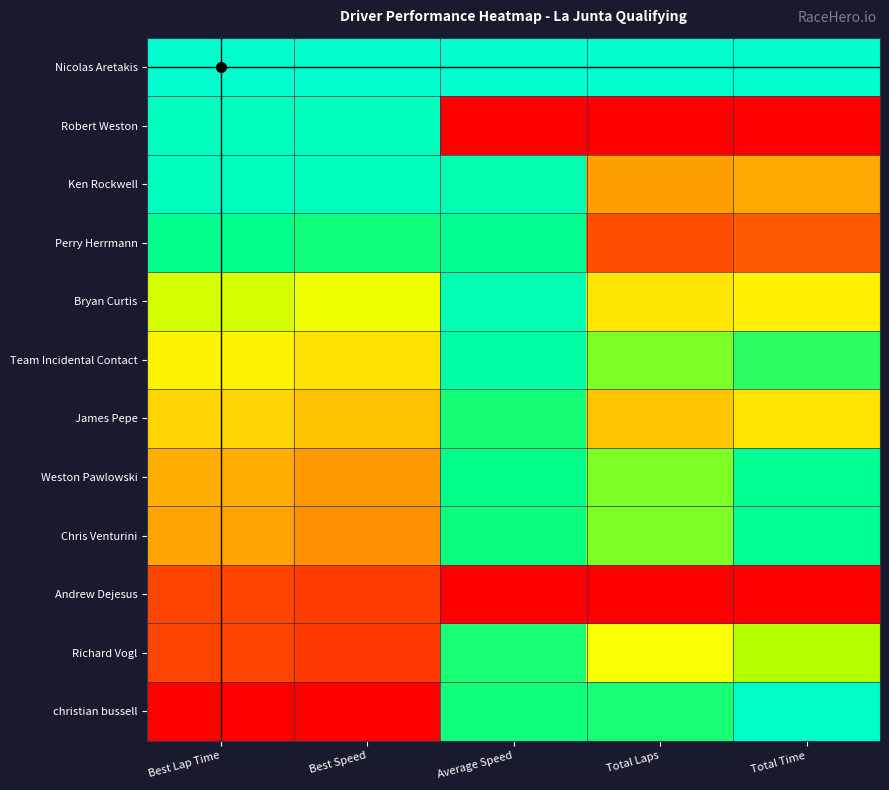

Reading left to right, extract all data points from this chart.

Nicolas Aretakis: Best Lap Time=1.0	Best Speed=1.0	Average Speed=1.0	Total Laps=1.0	Total Time=1.0
Robert Weston: Best Lap Time=1.0	Best Speed=1.0	Average Speed=0.0	Total Laps=0.0	Total Time=0.0
Ken Rockwell: Best Lap Time=1.0	Best Speed=1.0	Average Speed=0.9	Total Laps=0.3	Total Time=0.4
Perry Herrmann: Best Lap Time=0.9	Best Speed=0.8	Average Speed=0.9	Total Laps=0.2	Total Time=0.2
Bryan Curtis: Best Lap Time=0.6	Best Speed=0.6	Average Speed=0.9	Total Laps=0.5	Total Time=0.5
Team Incidental Contact: Best Lap Time=0.5	Best Speed=0.5	Average Speed=0.9	Total Laps=0.8	Total Time=0.8
James Pepe: Best Lap Time=0.5	Best Speed=0.4	Average Speed=0.8	Total Laps=0.4	Total Time=0.5
Weston Pawlowski: Best Lap Time=0.4	Best Speed=0.3	Average Speed=0.9	Total Laps=0.8	Total Time=0.9
Chris Venturini: Best Lap Time=0.3	Best Speed=0.3	Average Speed=0.8	Total Laps=0.8	Total Time=0.9
Andrew Dejesus: Best Lap Time=0.1	Best Speed=0.1	Average Speed=0.0	Total Laps=0.0	Total Time=0.0
Richard Vogl: Best Lap Time=0.1	Best Speed=0.1	Average Speed=0.8	Total Laps=0.6	Total Time=0.7
christian bussell: Best Lap Time=0.0	Best Speed=0.0	Average Speed=0.8	Total Laps=0.8	Total Time=1.0